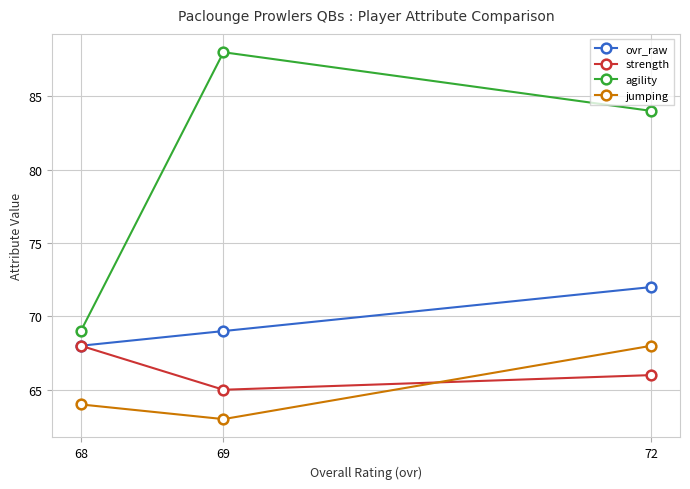

Which series has the widest spread of values?

agility